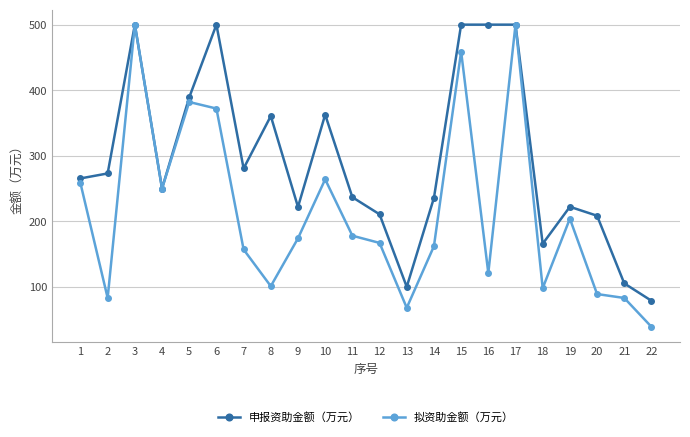

True or false: 拟资助金额（万元） has more than 1 points higher than both neighbors.

True